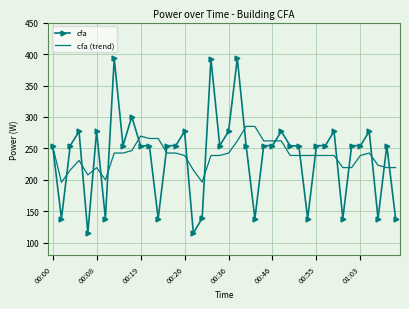

List the series in order of their peak value, lowest first.

cfa (trend), cfa